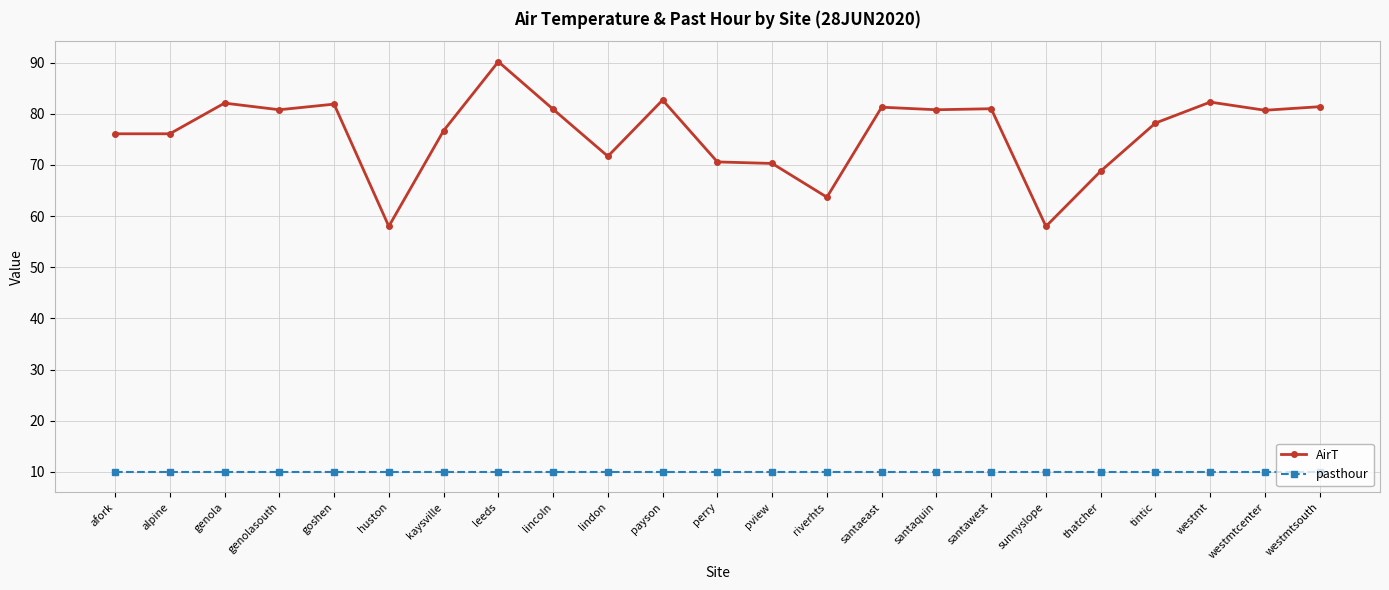

How many lines are shown in the chart?

2